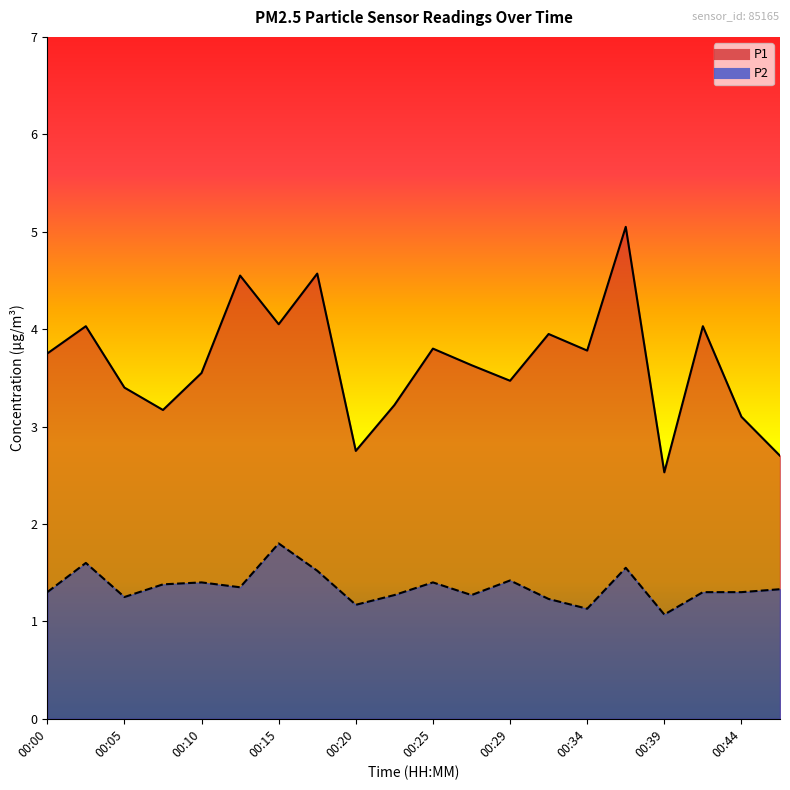

What is the lowest value of the P1 series?

2.5